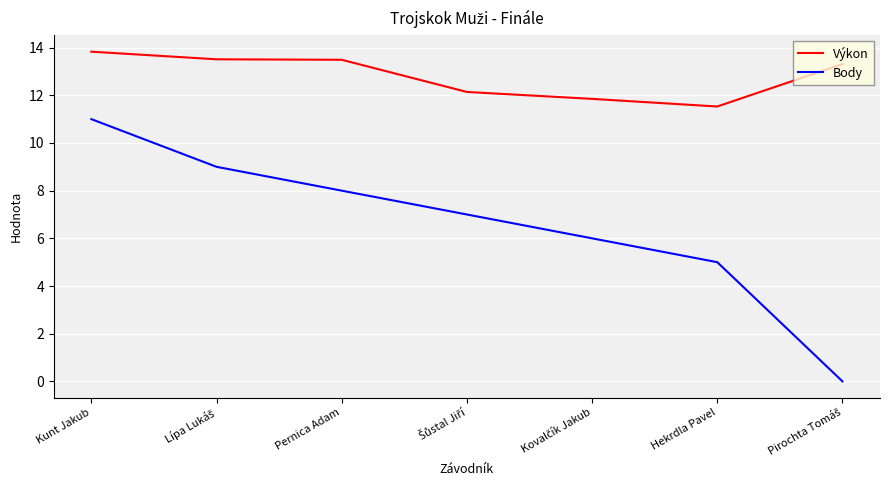

List the series in order of their peak value, lowest first.

Body, Výkon